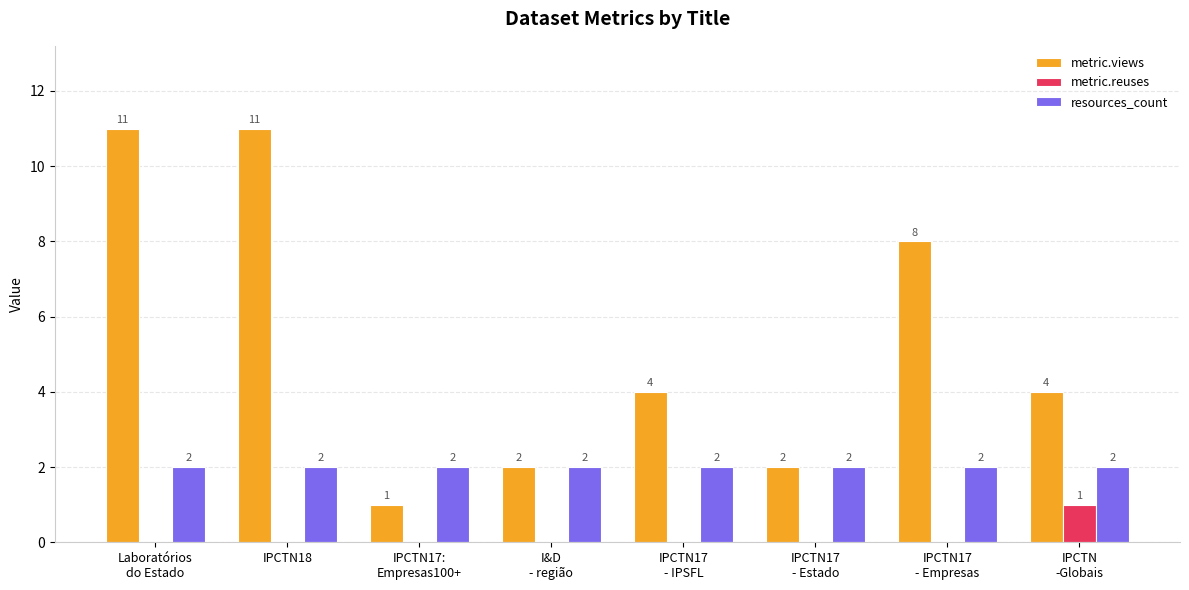

What is the sum of the resources_count values at IPCTN
-Globais and Laboratórios
do Estado?

4